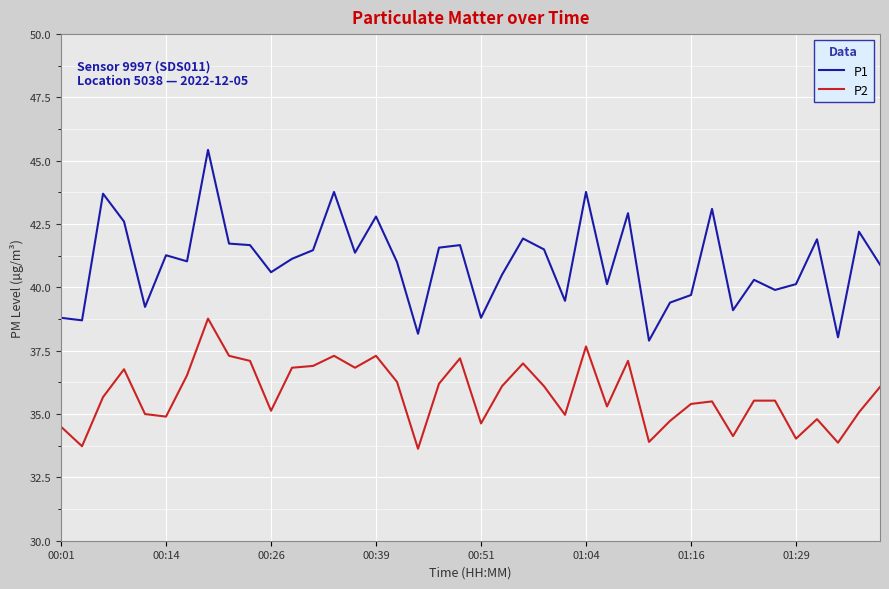

How many distinct data groups are displayed?

2